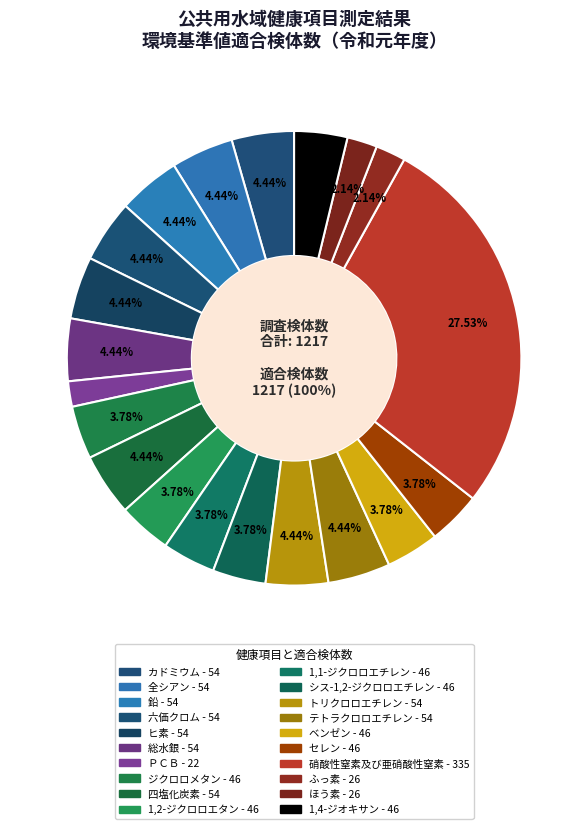

Is it true that ヒ素 is 4% of the pie?

True